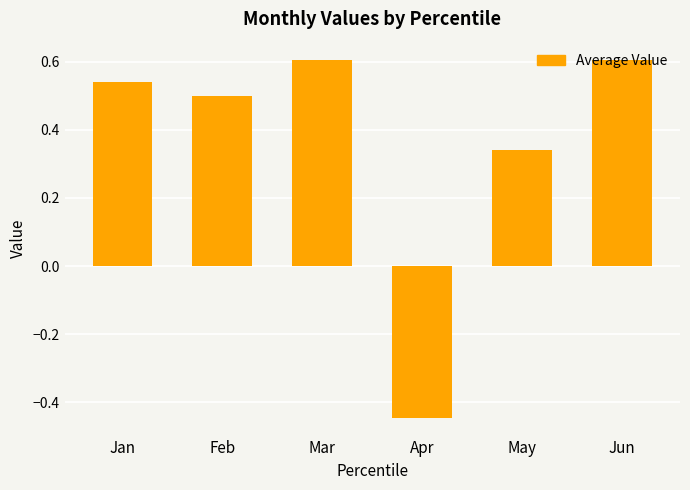

True or false: the data shows 0.2 at Jun.

False